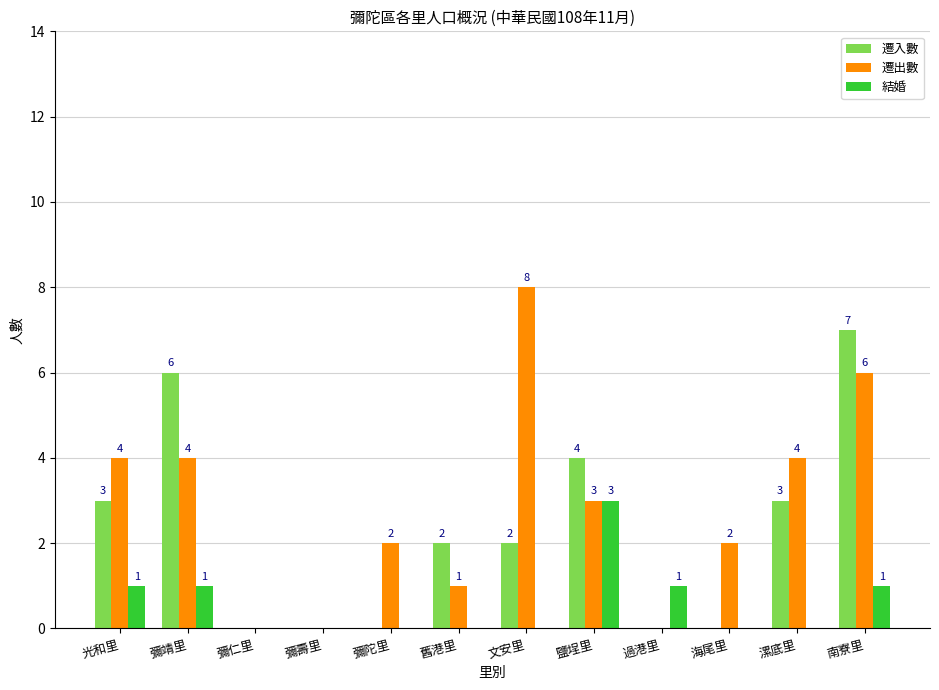

Is the value of 遷入數 at 彌仁里 greater than the value of 遷出數 at 彌靖里?

No